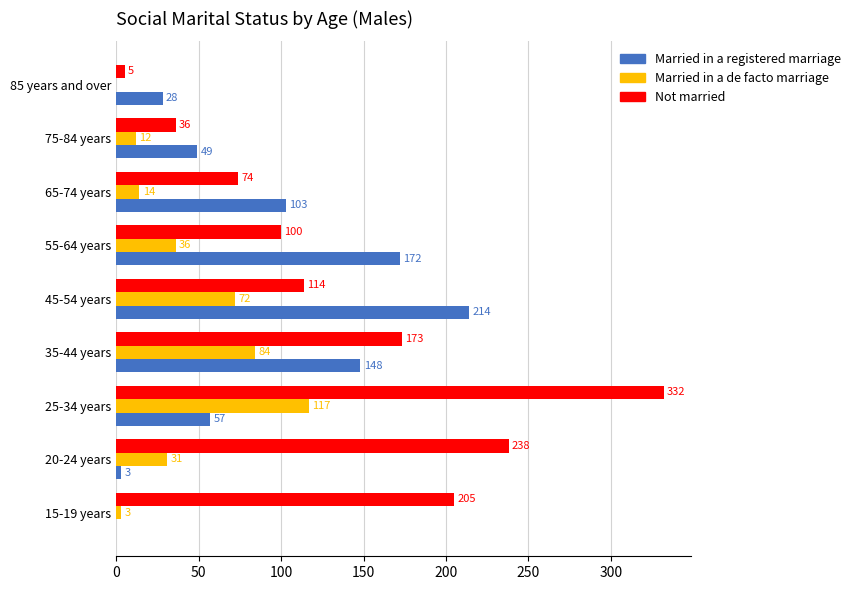

Read the Not married value at 20-24 years.

238